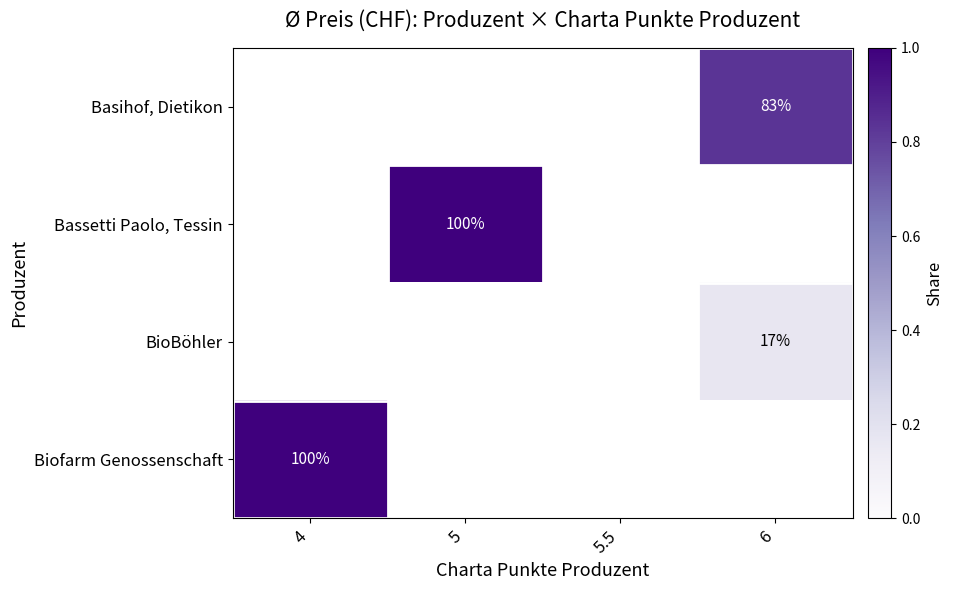

Rank the categories by BioBöhler value from lowest to highest.

4, 5, 5.5, 6